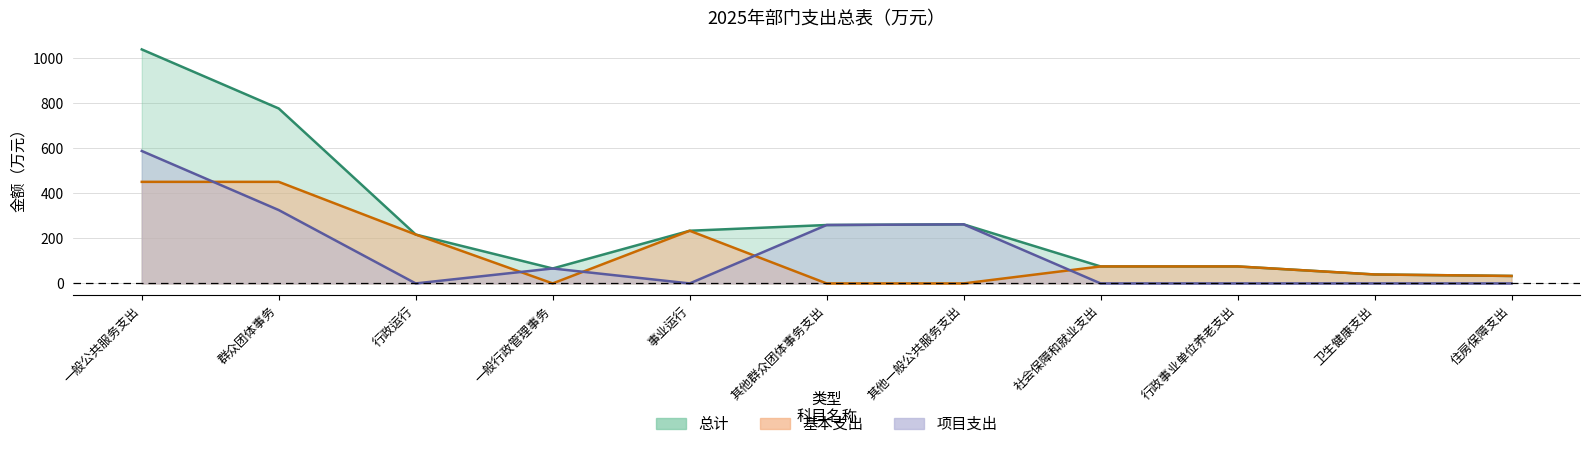

How many data points in 基本支出 are less than 75?

5